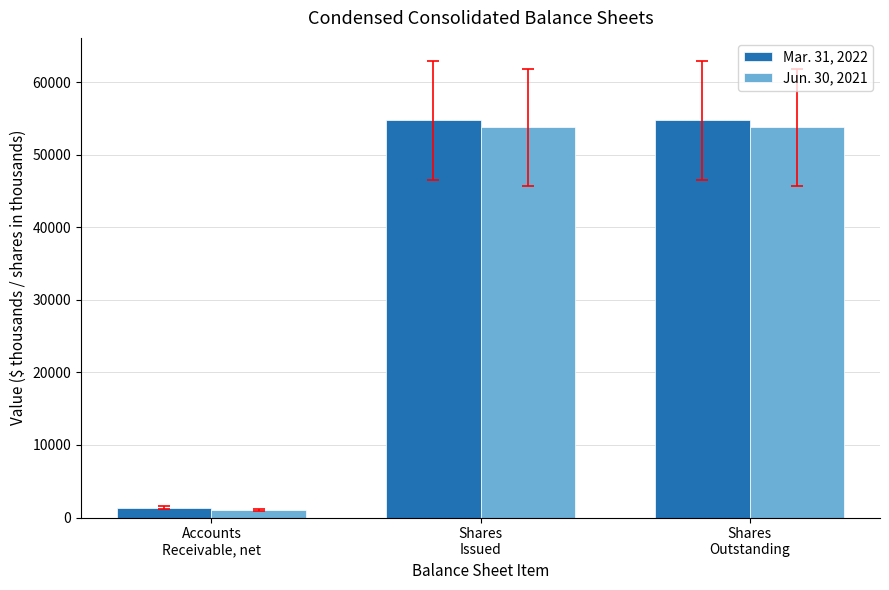

At Shares
Issued, list the series in order from smallest to largest.

Jun. 30, 2021, Mar. 31, 2022